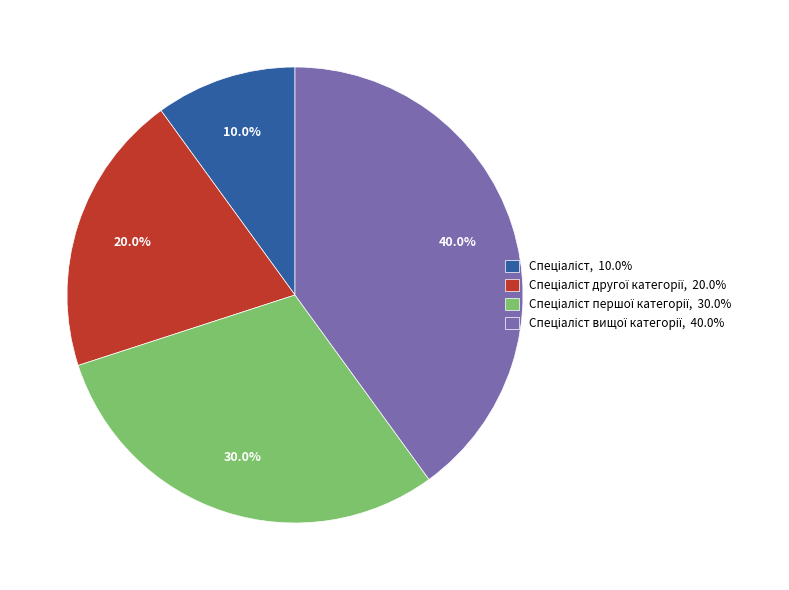

Does any single category account for the majority?

No